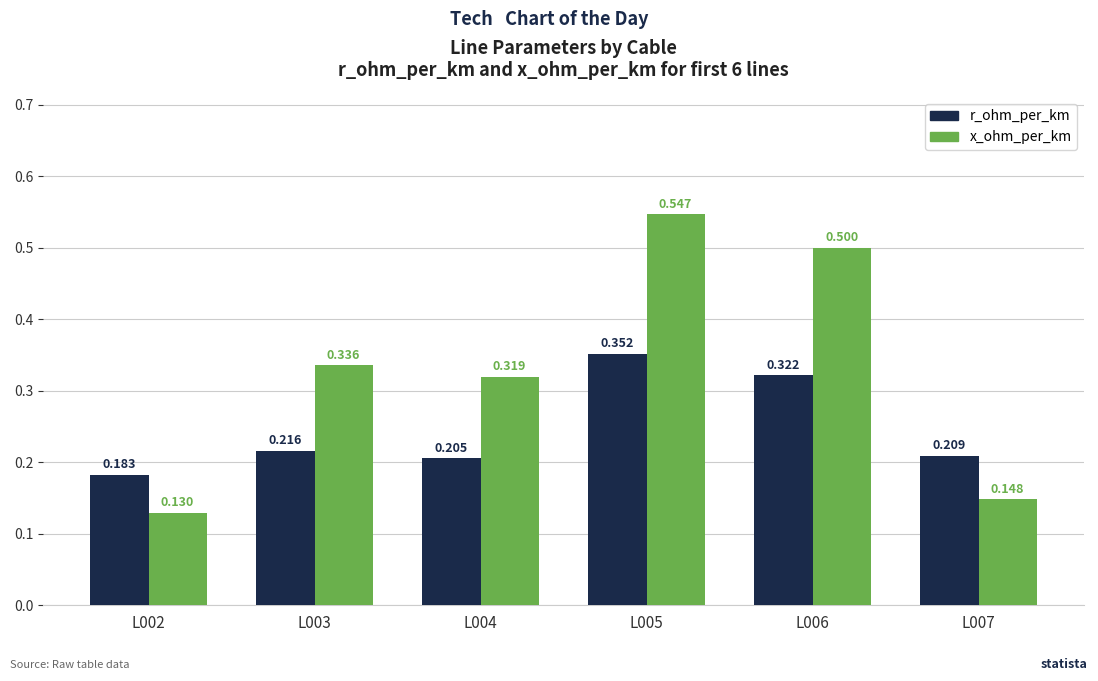

What are all the series names shown in the legend?

r_ohm_per_km, x_ohm_per_km